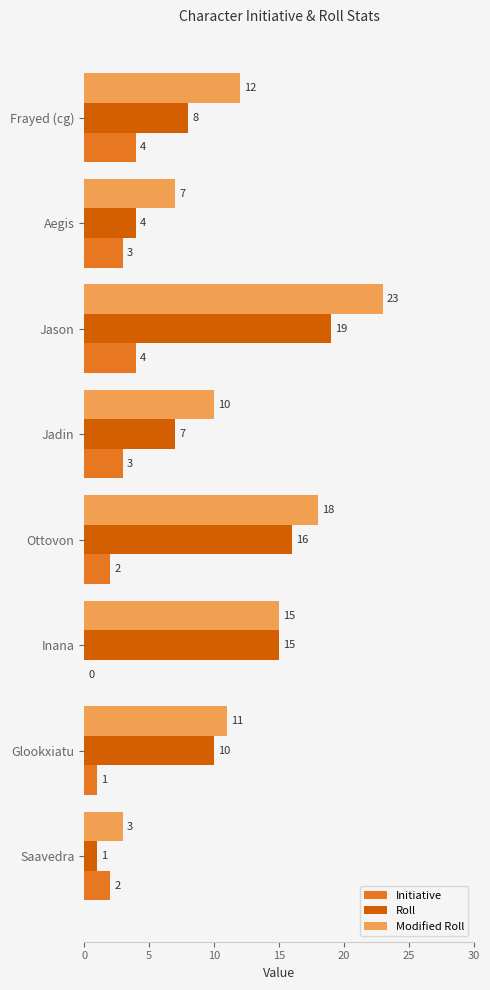

True or false: Initiative has a value of 2 at Saavedra.

True